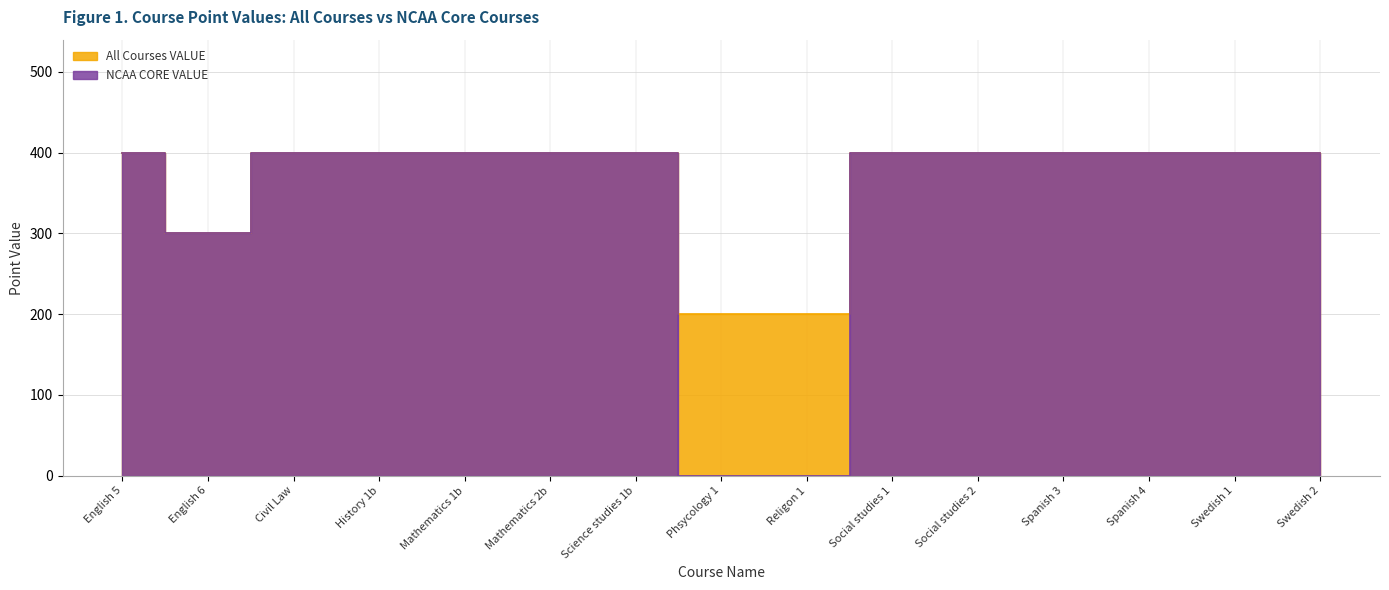

What is the total value across all series at English 6?

600